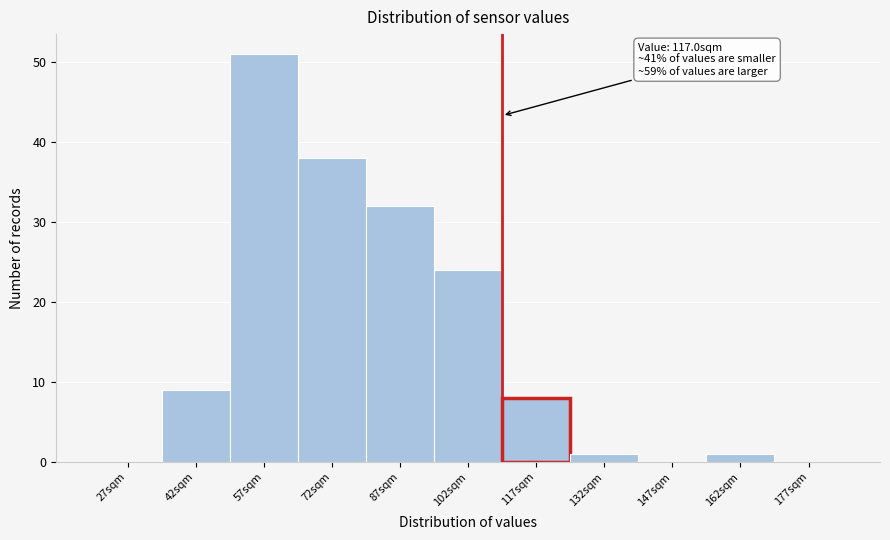

Reading left to right, extract all data points from this chart.

27sqm=0	42sqm=9	57sqm=51	72sqm=38	87sqm=32	102sqm=24	117sqm=8	132sqm=1	147sqm=0	162sqm=1	177sqm=0